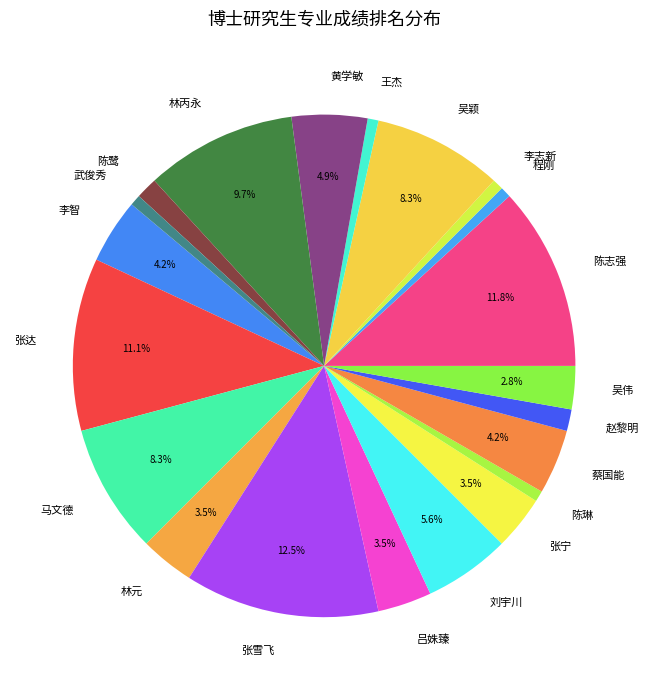

What is the ratio of the value at 武俊秀 to the value at 刘宇川?

0.1